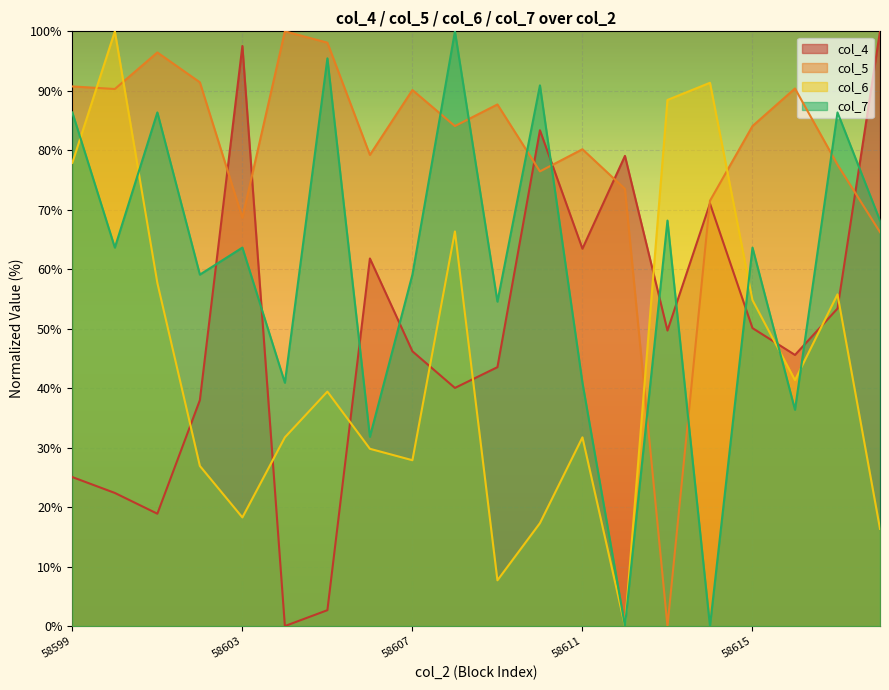

Where is the first local minimum for col_7?

58600